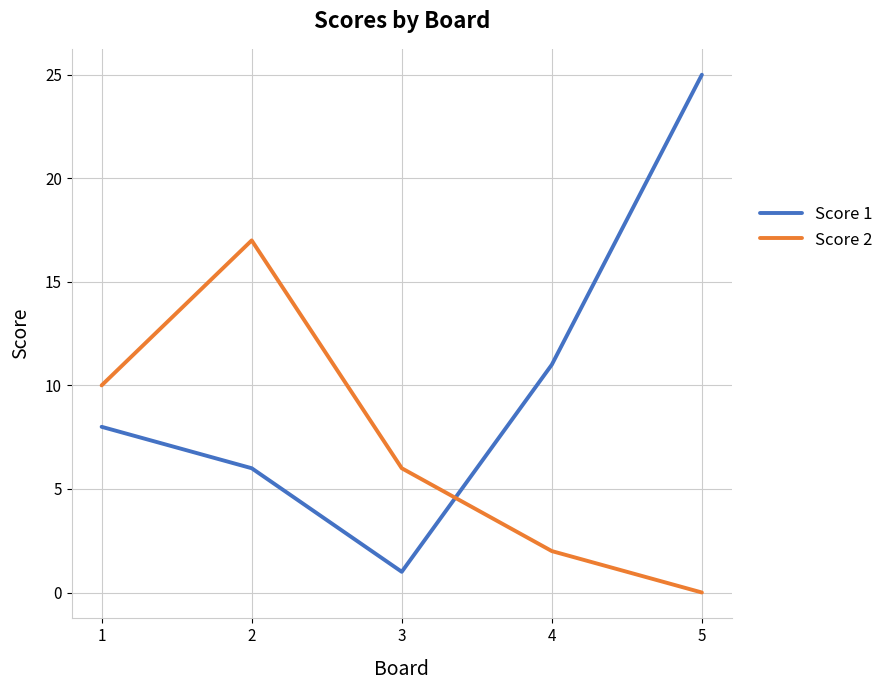

What are all the series names shown in the legend?

Score 1, Score 2